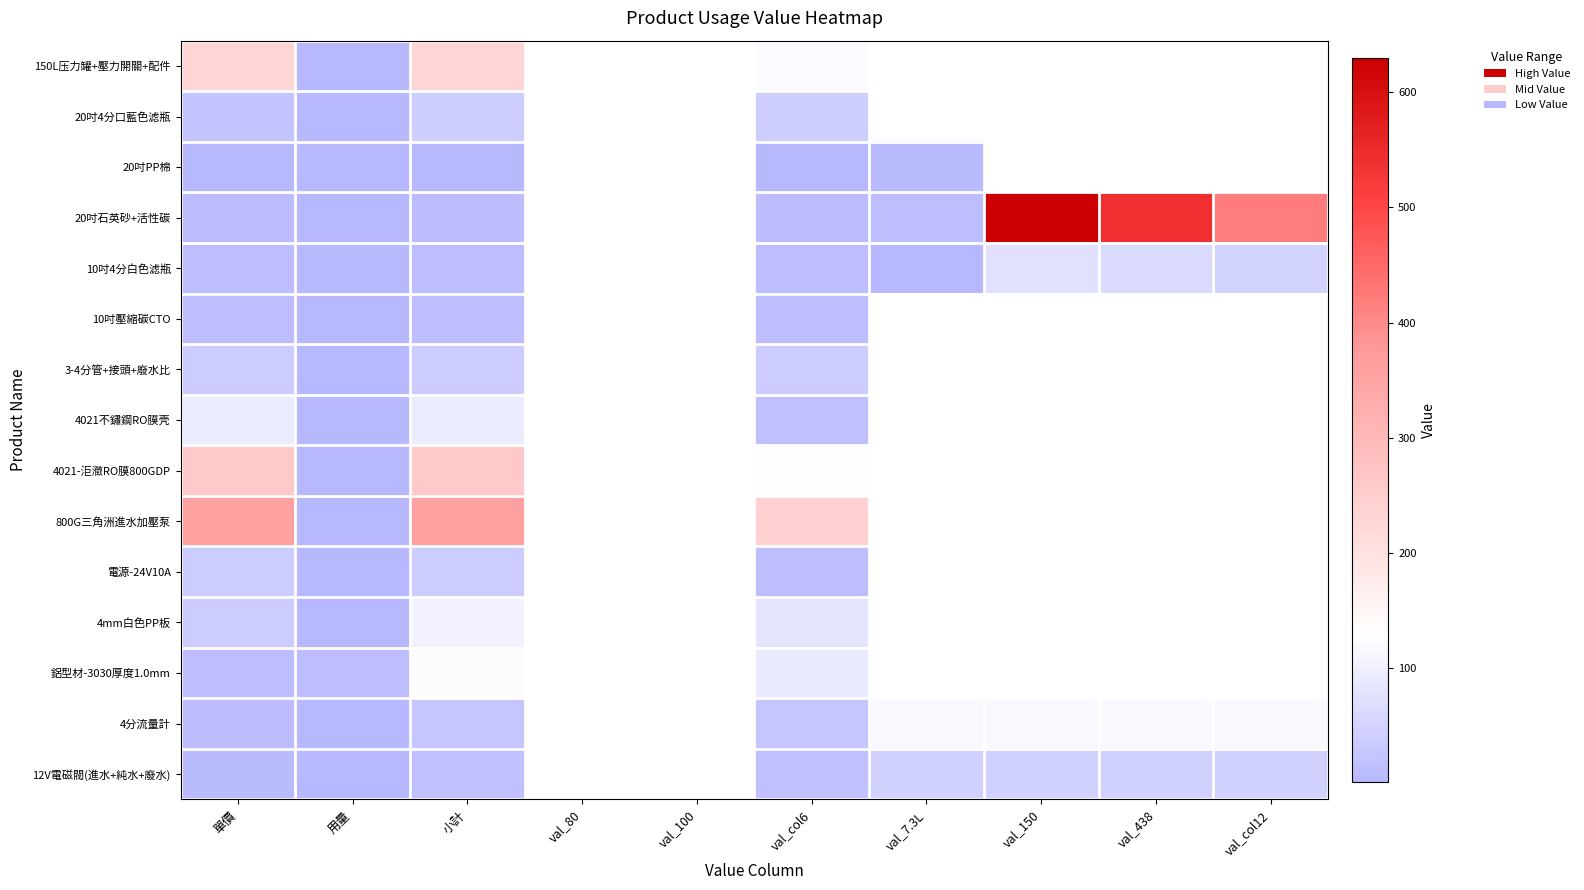

Is the value of 20吋PP棉 at val_7.3L greater than the value of 鋁型材-3030厚度1.0mm at 小計?

No